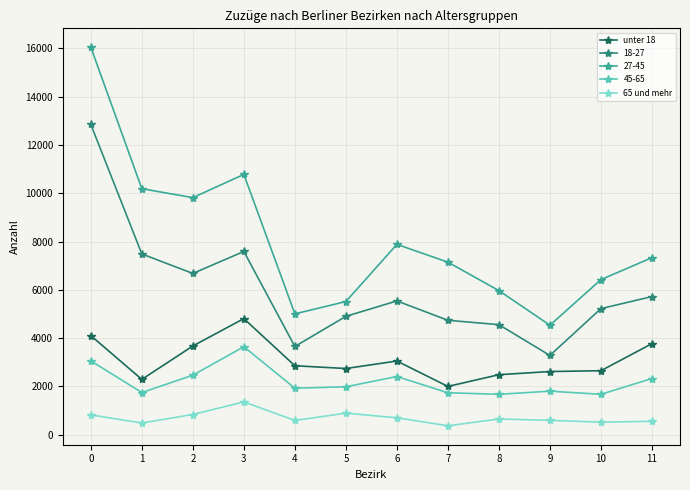

What is the sum of the 65 und mehr values at 10 and 4?

1116